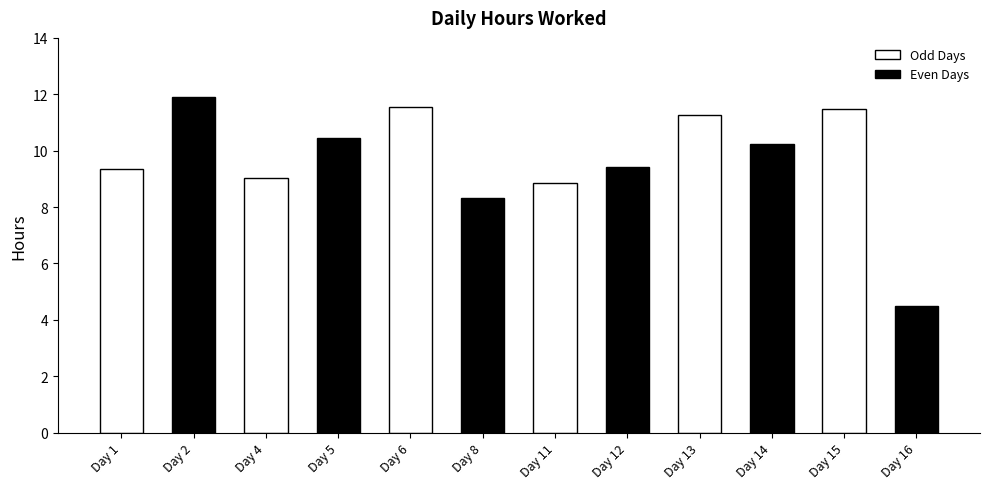

Which category has the lowest value across all series?

Day 16